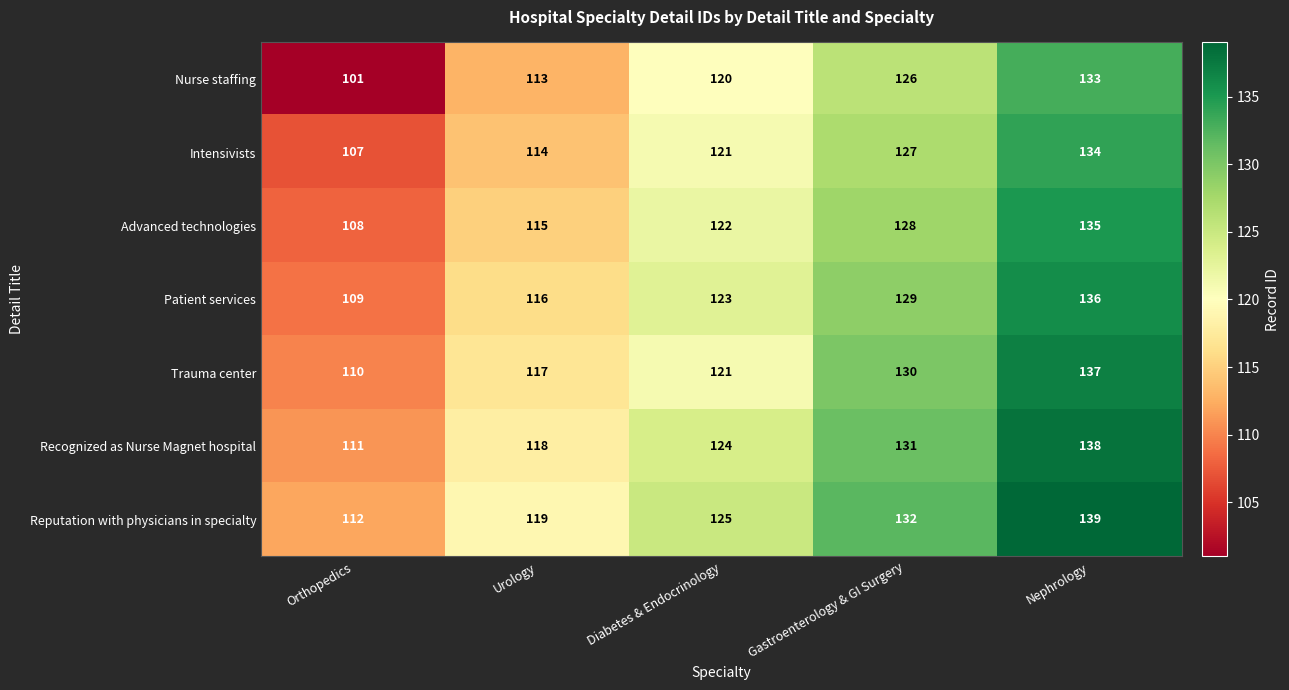

At how many categories does at least one series exceed 133?

1